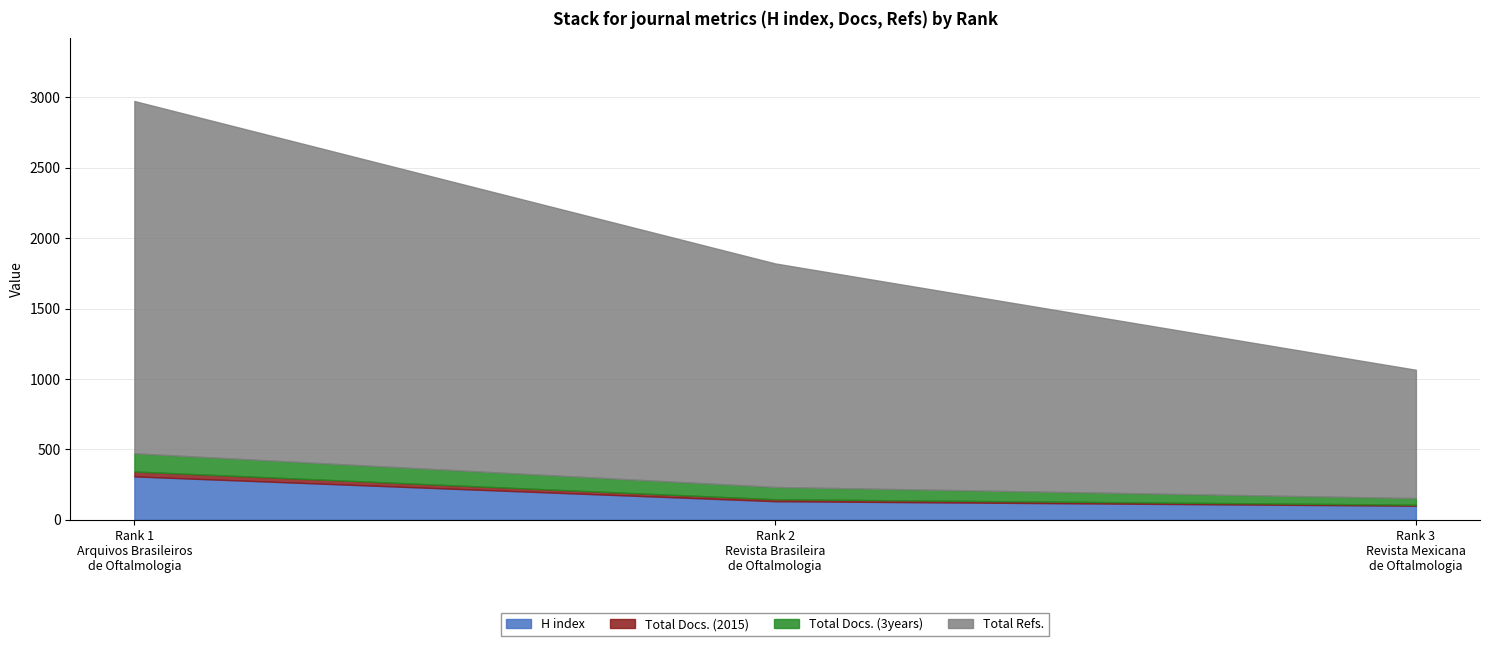

True or false: Total Refs. has a value of 2501 at Rank 1
Arquivos Brasileiros
de Oftalmologia.

True